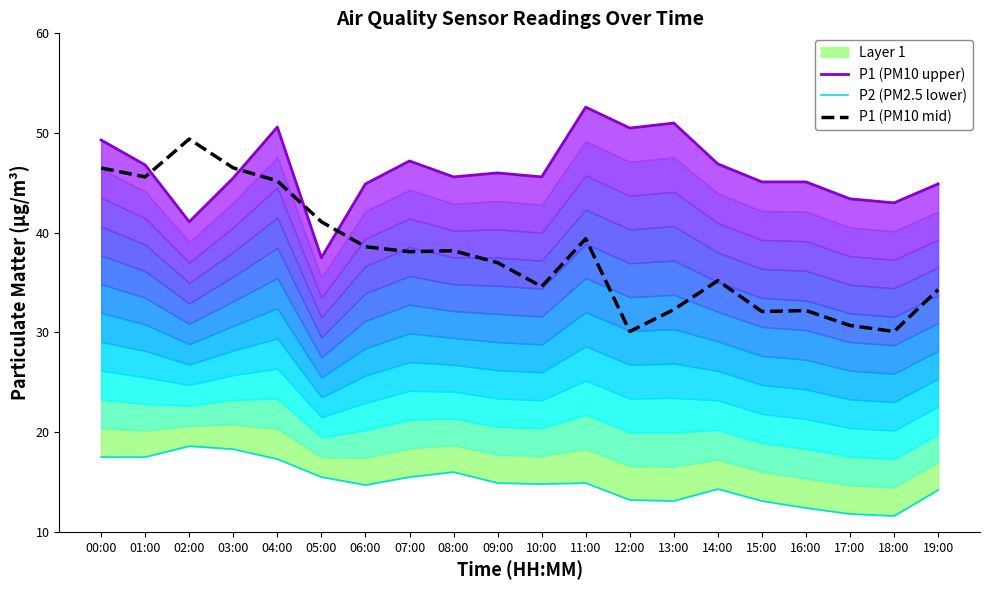

Does the chart display data point markers on the line(s)?

No